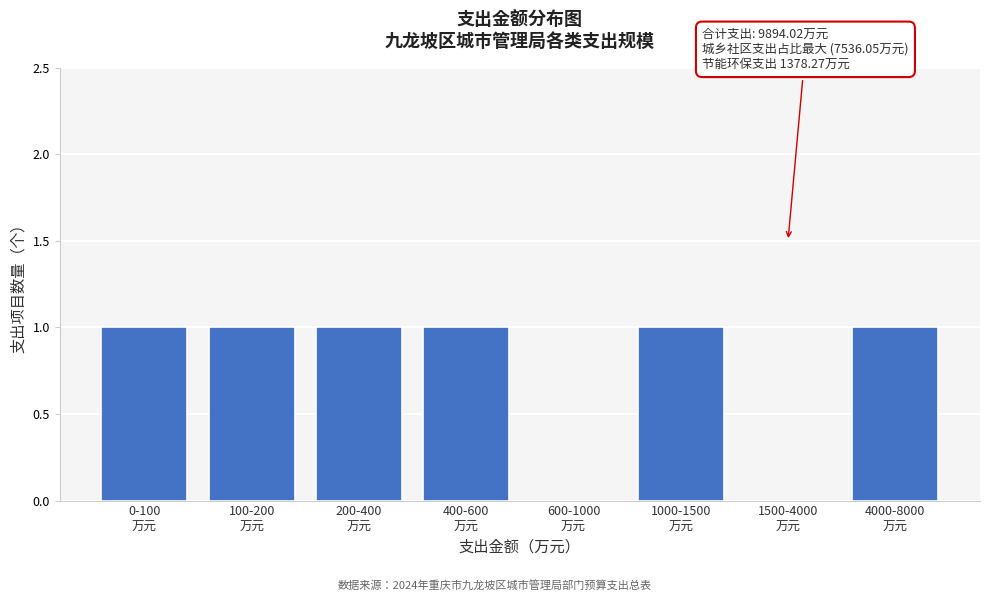

What is the sum of all values?

6